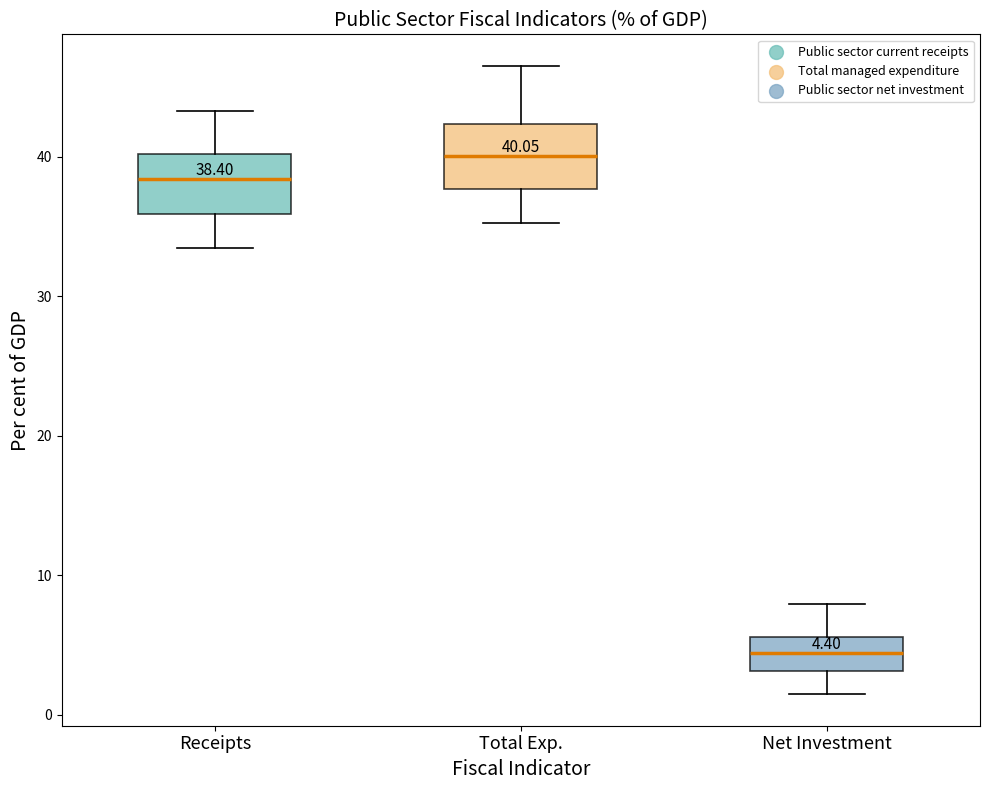

Which box's median line is the highest?

Total Exp.